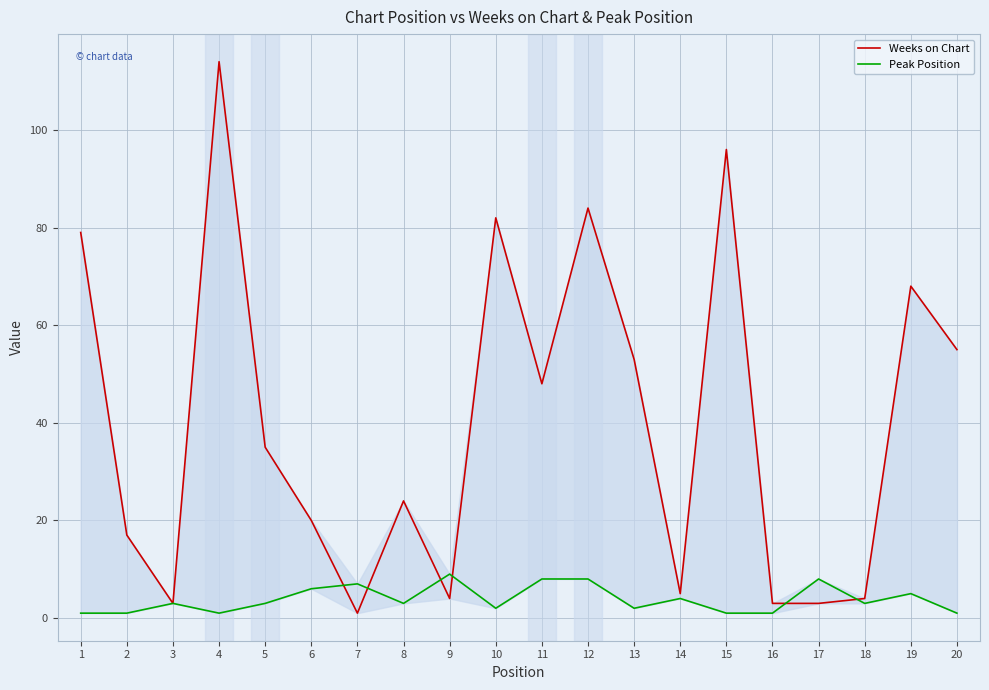

Rank the series by their maximum value, from highest to lowest.

Weeks on Chart, Peak Position